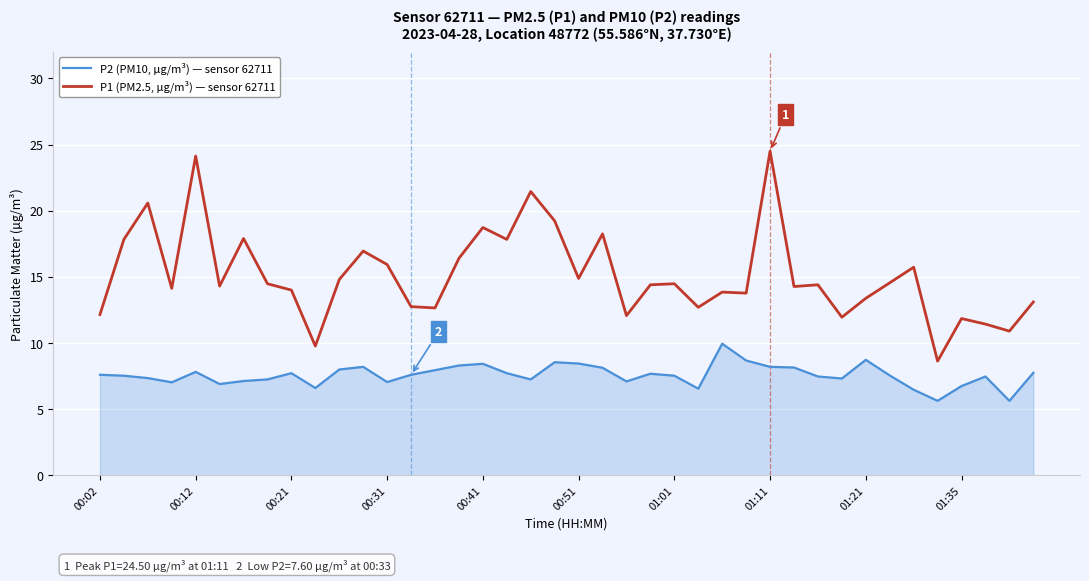

True or false: P1 (PM2.5, µg/m³) — sensor 62711 and P2 (PM10, µg/m³) — sensor 62711 cross at least once.

False